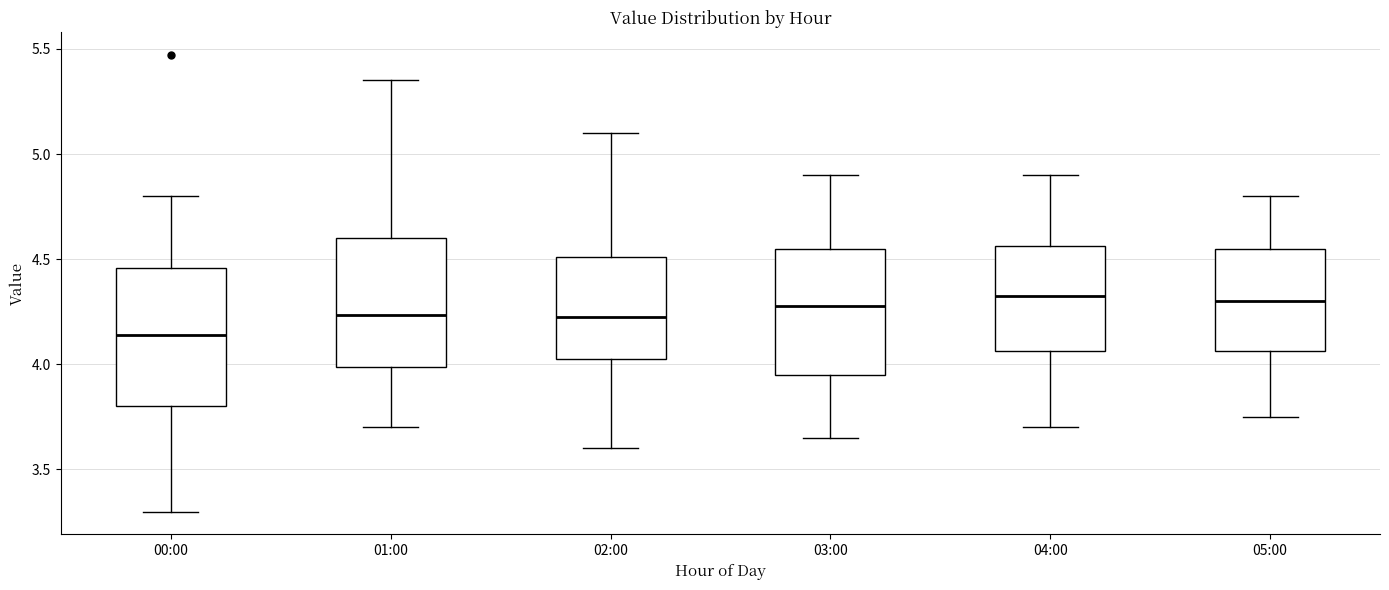

Reading left to right, read every box against the y-axis: the position of its median line, the range the box covers, and the ends of its whiskers. The values are not printed on the chart, so give them approximately, as read against the axis.

00:00: median 4.15, box 3.80 to 4.45, whiskers 3.30 to 4.80
01:00: median 4.25, box 4.00 to 4.60, whiskers 3.70 to 5.35
02:00: median 4.25, box 4.05 to 4.50, whiskers 3.60 to 5.10
03:00: median 4.30, box 3.95 to 4.55, whiskers 3.65 to 4.90
04:00: median 4.35, box 4.05 to 4.55, whiskers 3.70 to 4.90
05:00: median 4.30, box 4.05 to 4.55, whiskers 3.75 to 4.80